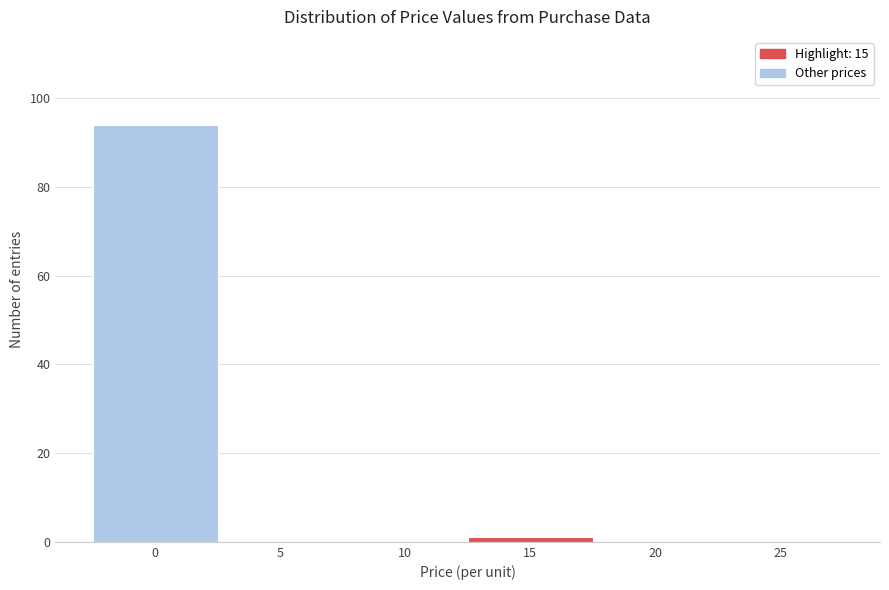

Reading right to left, what are all the values shown in this chart?

25=0	20=0	15=1	10=0	5=0	0=94